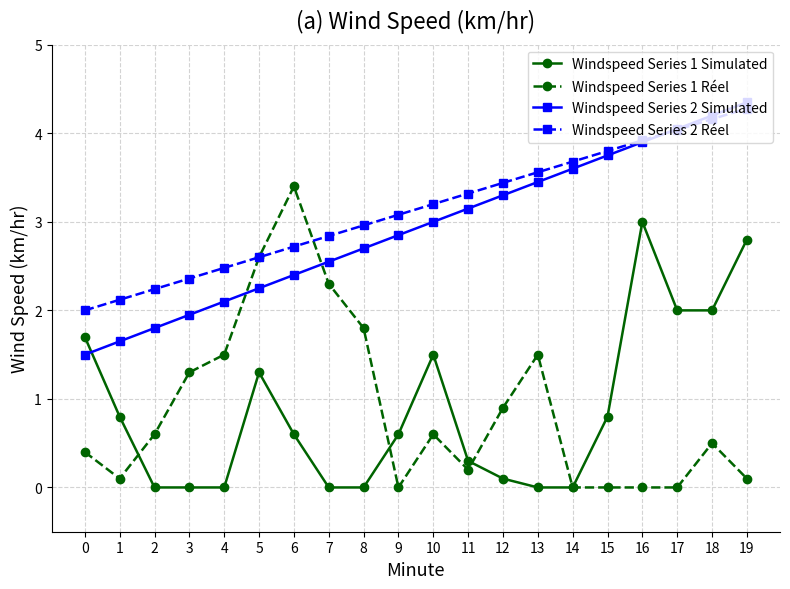

Which series has the largest total across all categories?

Windspeed Series 2 Réel